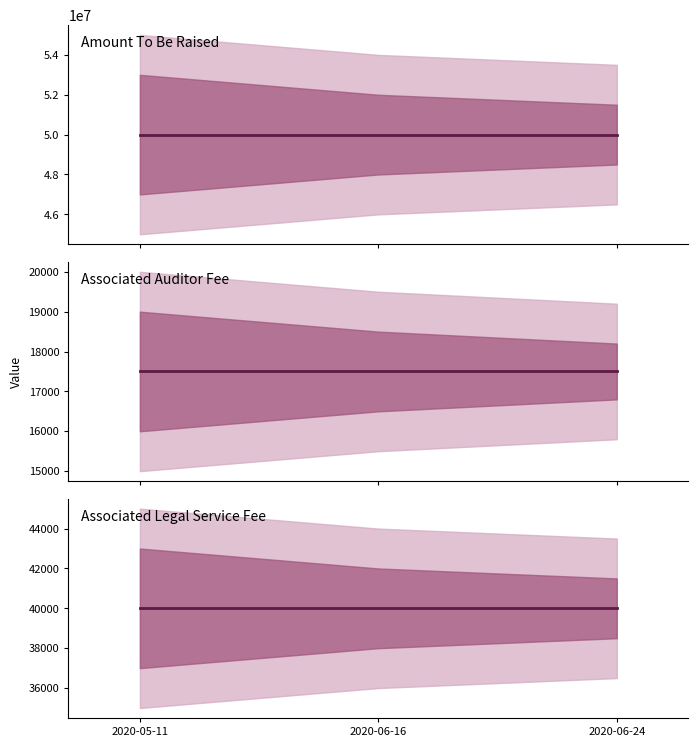

What is the approximate value of Amount To Be Raised at 2020-06-24?

50000000